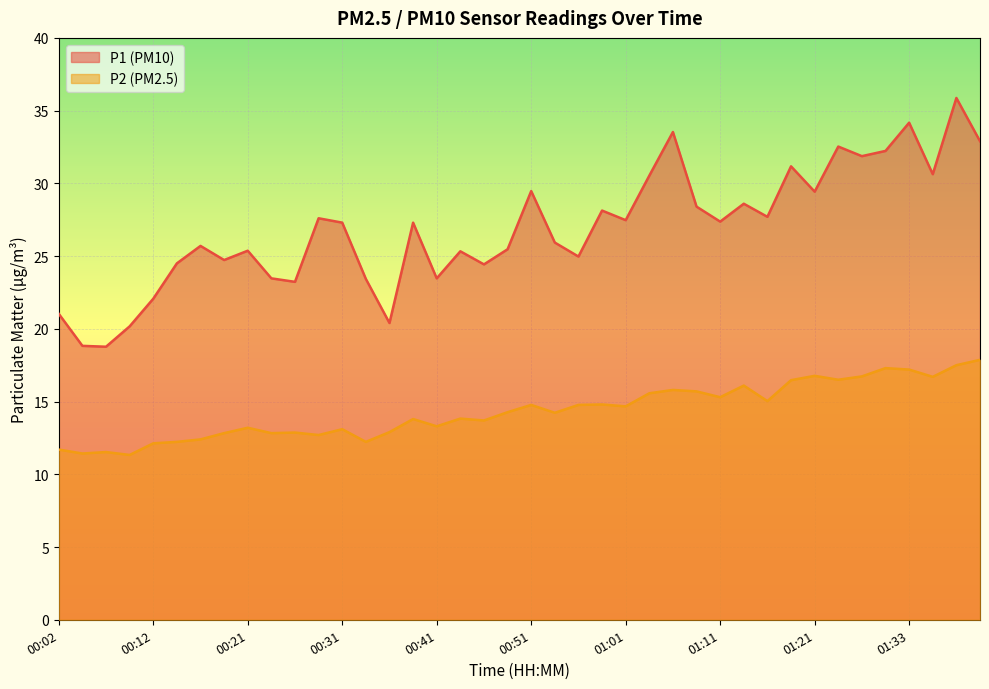

Between 00:36 and 00:31, which is larger?

00:31